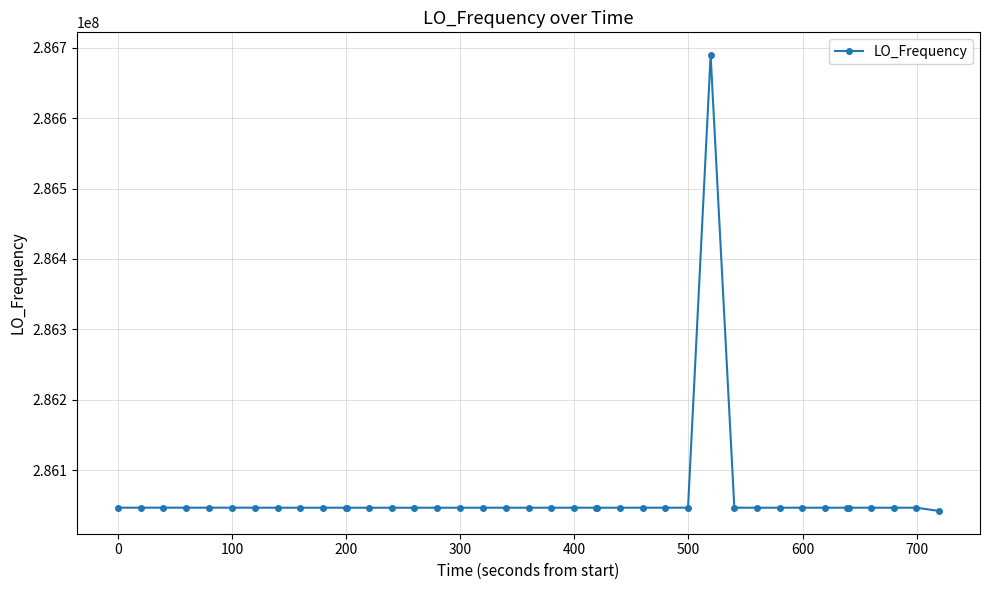

Is this an area chart (filled region under the line)?

No